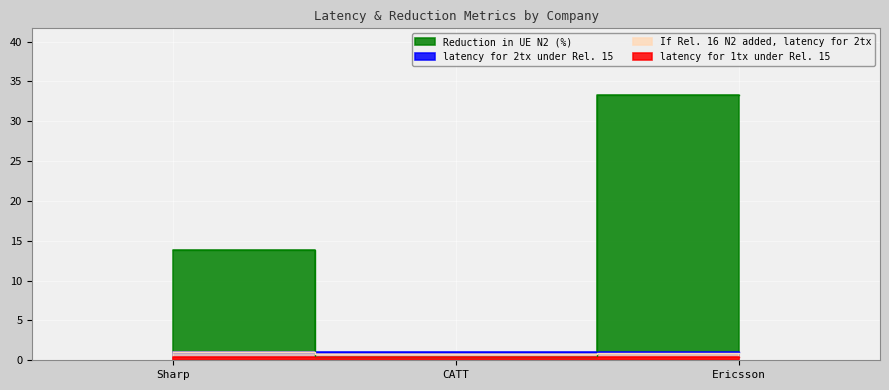

What is the label of the 3rd point from the left?

Ericsson